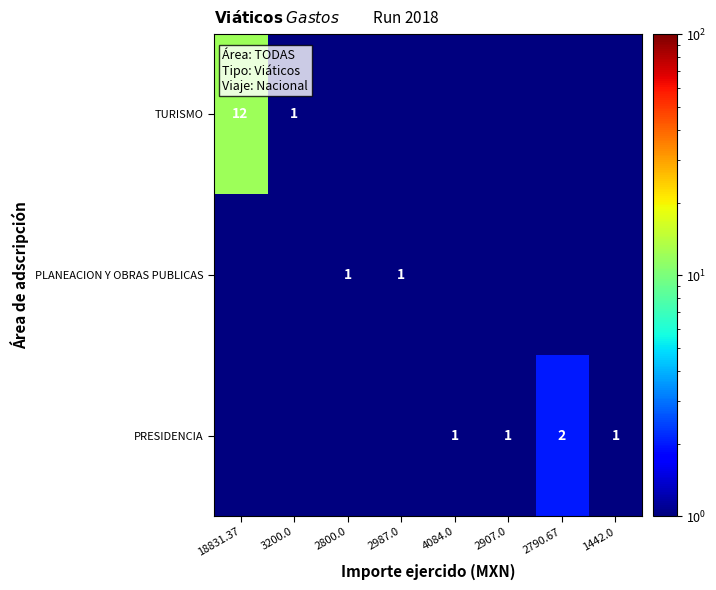

What is the total value across all series at 1442.0?

1.0